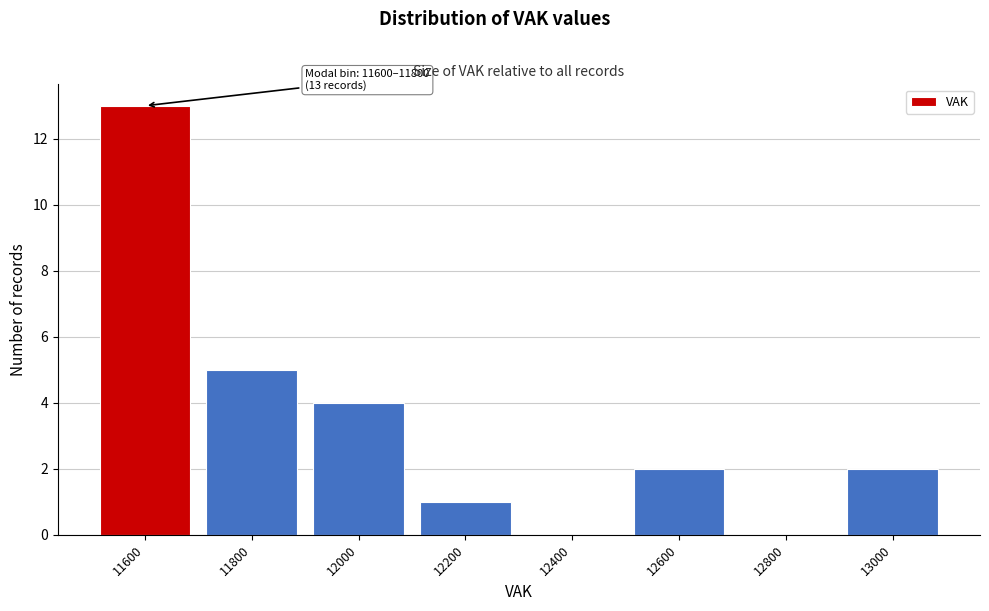

Reading right to left, what are all the values shown in this chart?

13000=2	12800=0	12600=2	12400=0	12200=1	12000=4	11800=5	11600=13